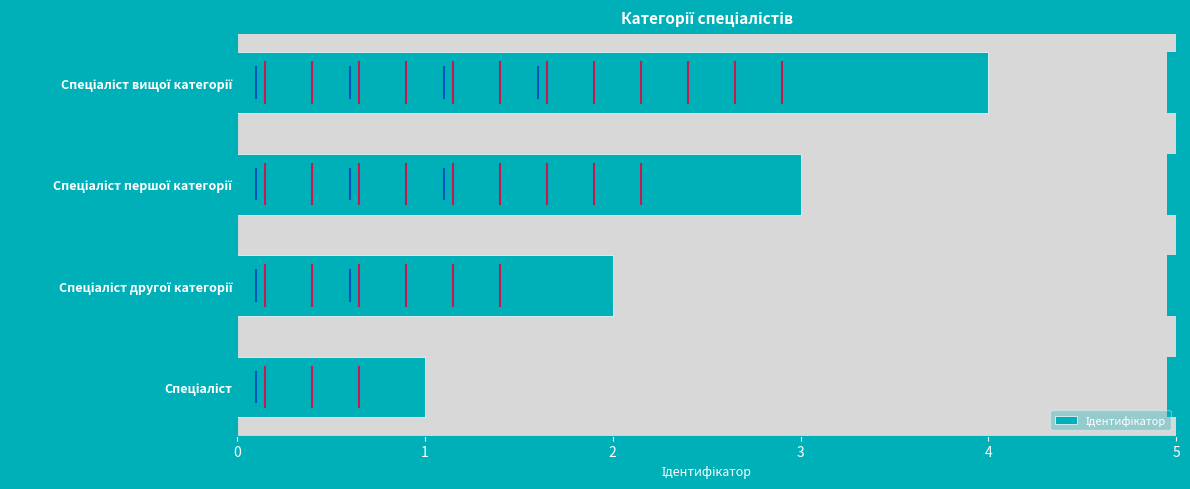

Which has a higher value, Спеціаліст вищої категорії or Спеціаліст першої категорії?

Спеціаліст вищої категорії